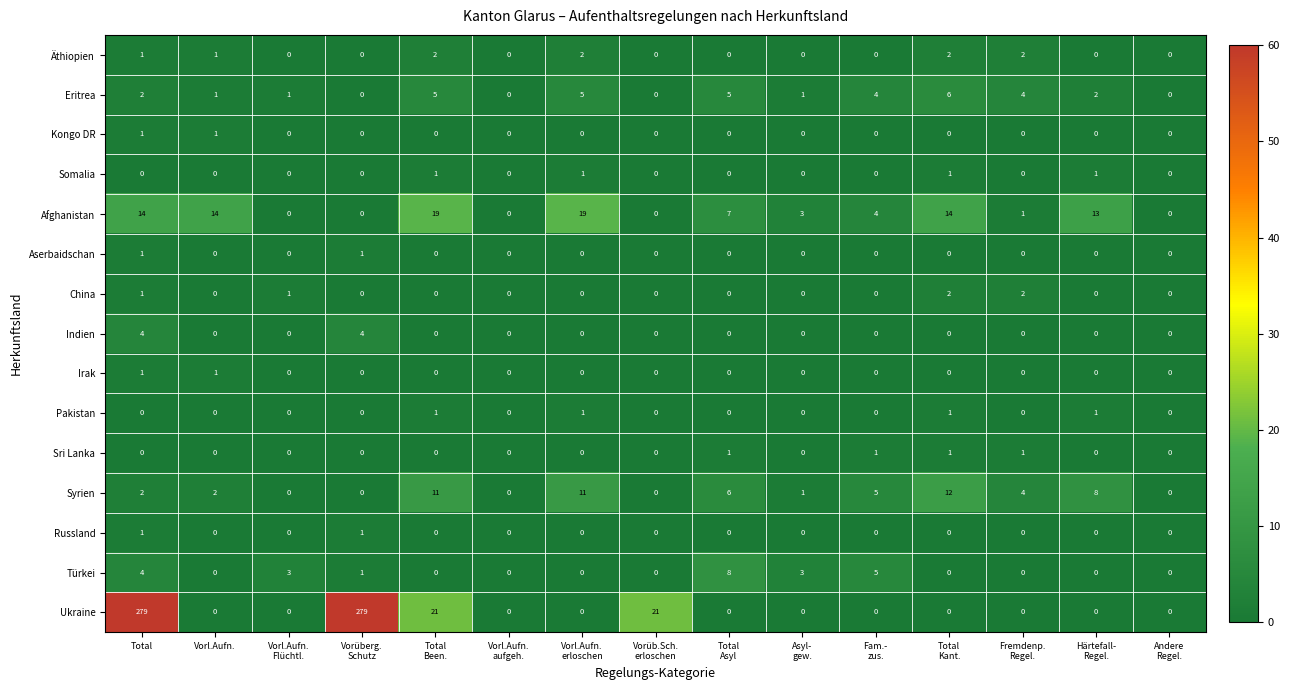

At which category is the sum across all series the highest?

Total